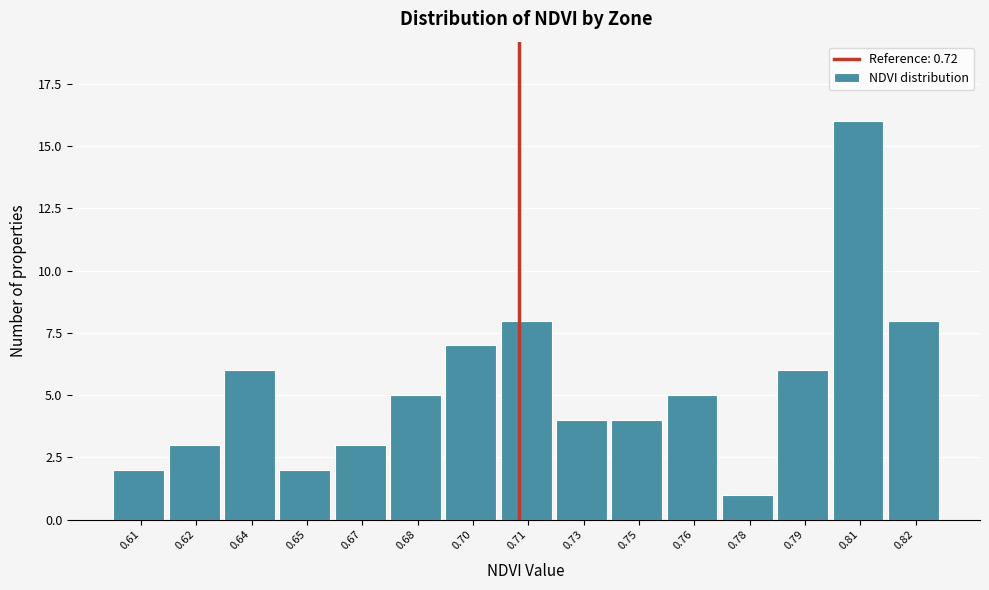

Reading right to left, what are all the values shown in this chart?

0.82=8	0.81=16	0.79=6	0.78=1	0.76=5	0.75=4	0.73=4	0.71=8	0.70=7	0.68=5	0.67=3	0.65=2	0.64=6	0.62=3	0.61=2